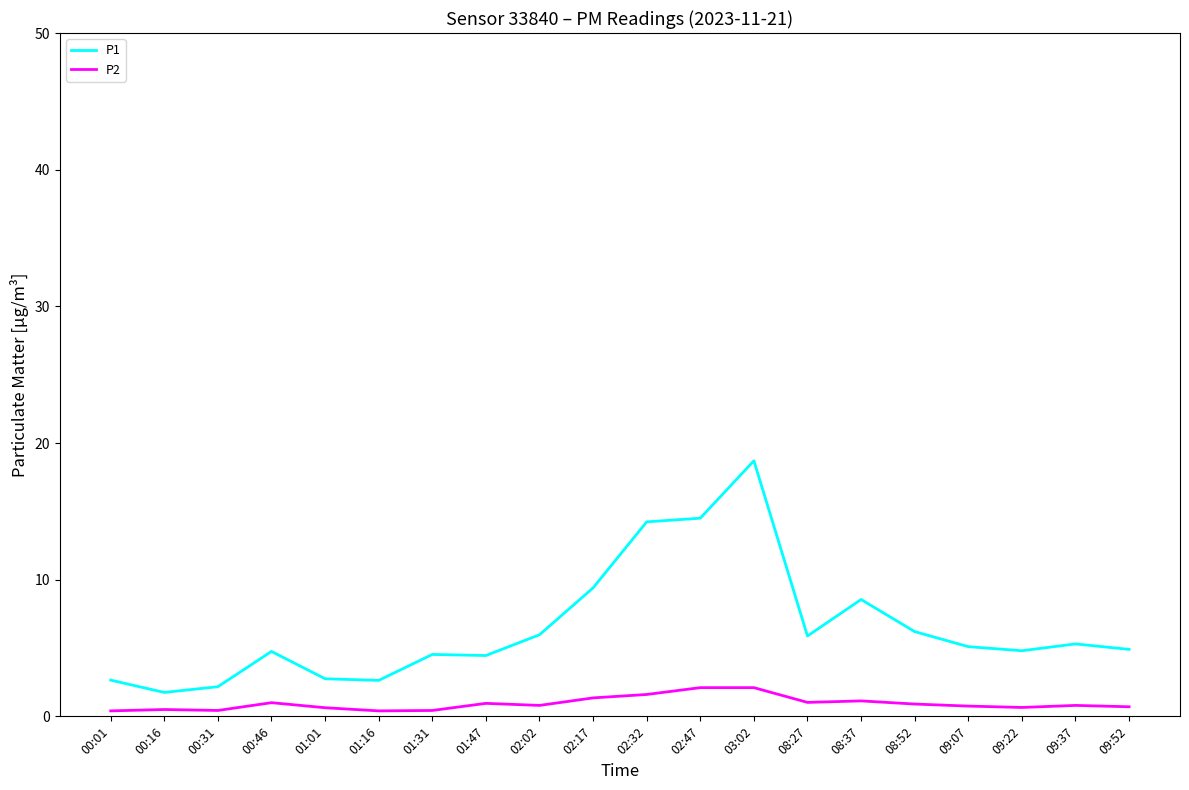

True or false: P1 and P2 intersect in this chart.

False